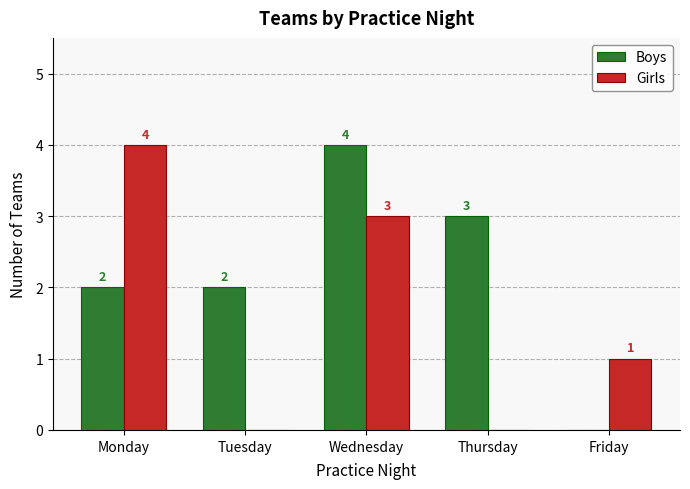

What are all the series names shown in the legend?

Boys, Girls